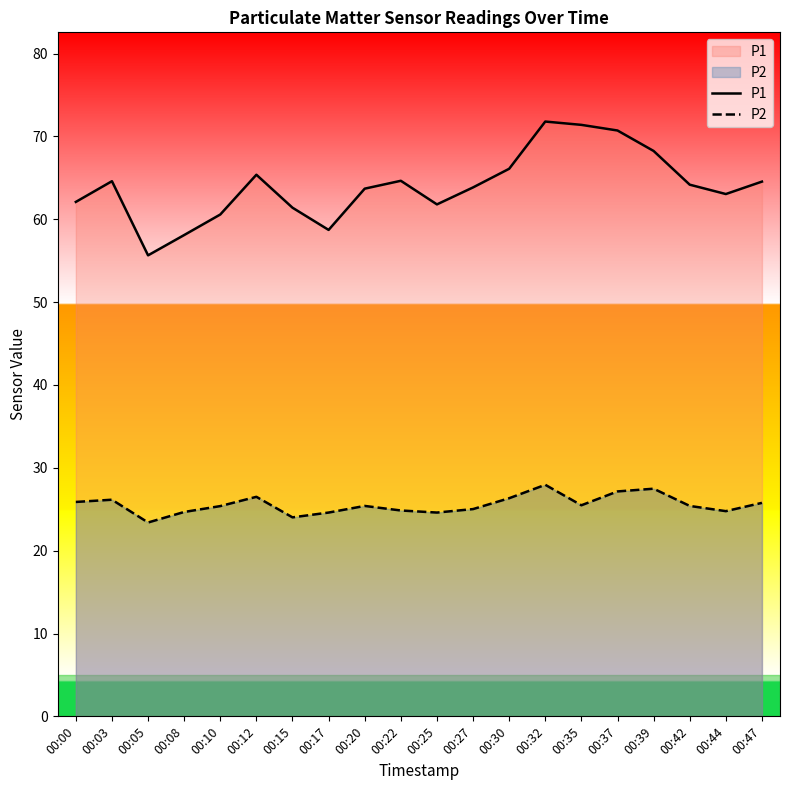

Which series has the largest total across all categories?

P1